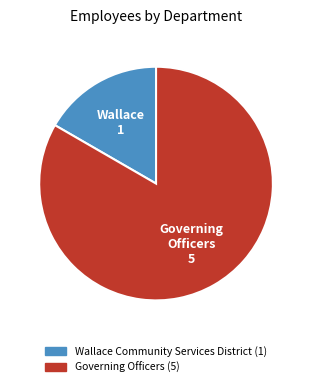

How many segments does this pie chart have?

2